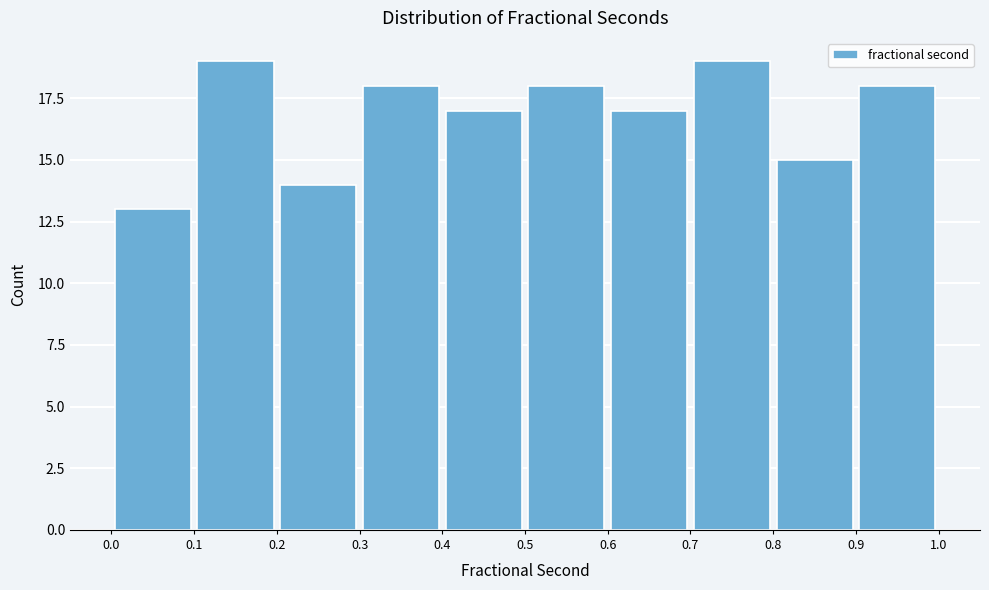

Reading left to right, transcribe this chart: for each bar, give the range it covers on the x-axis and its height. The values are not printed on the chart, so give them approximately, as read against the axis.

0.0 to 0.1: 13
0.1 to 0.2: 19
0.2 to 0.3: 14
0.3 to 0.4: 18
0.4 to 0.5: 17
0.5 to 0.6: 18
0.6 to 0.7: 17
0.7 to 0.8: 19
0.8 to 0.9: 15
0.9 to 1.0: 18